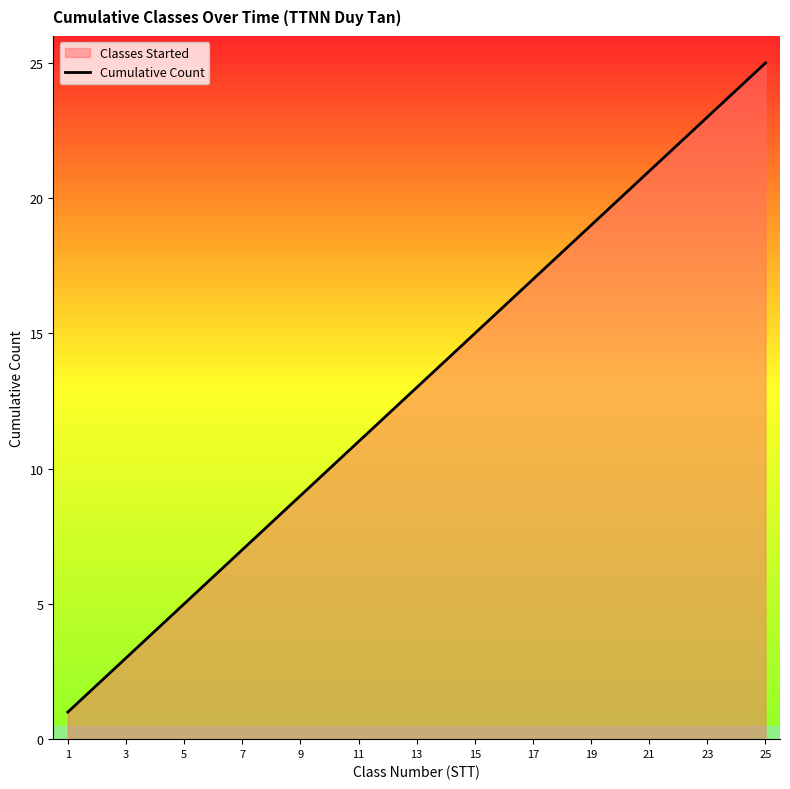

True or false: the data shows 36 at 25.

False